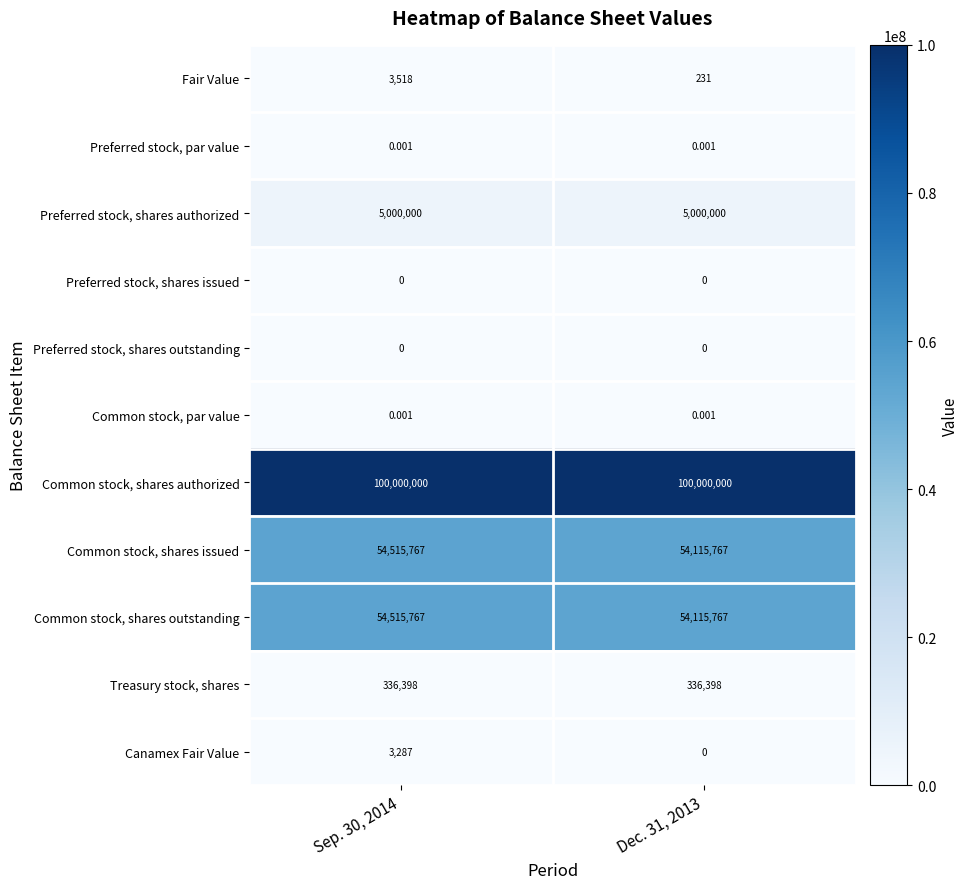

Which series has the largest total across all categories?

Common stock, shares authorized